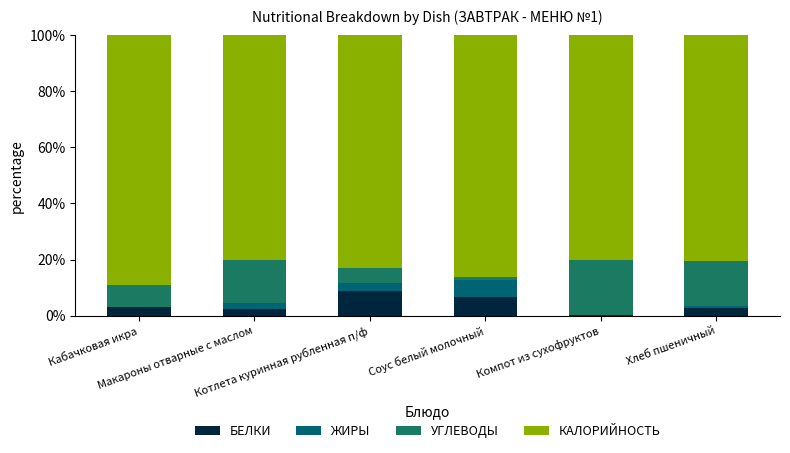

What is the label of the 1st bar from the left?

Кабачковая икра